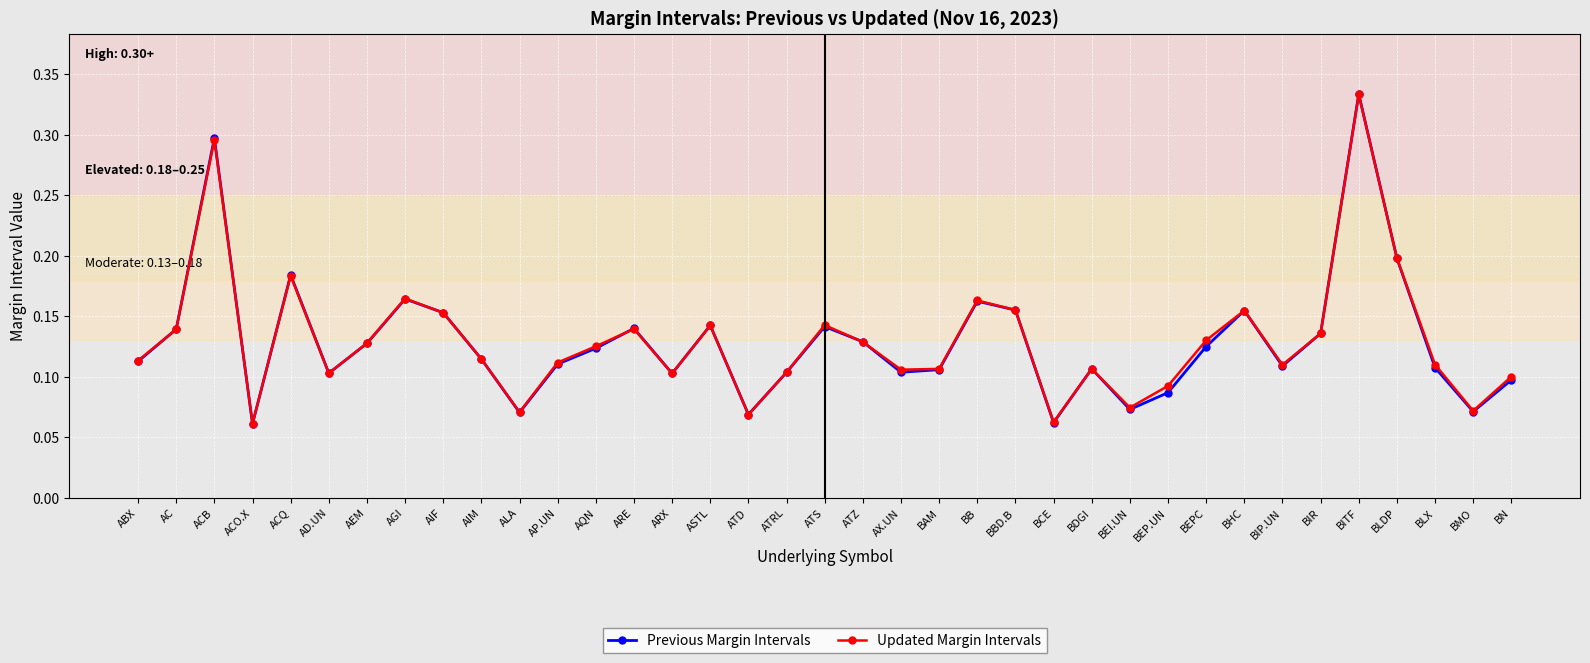

What is the label of the 20th point from the left?

ATZ